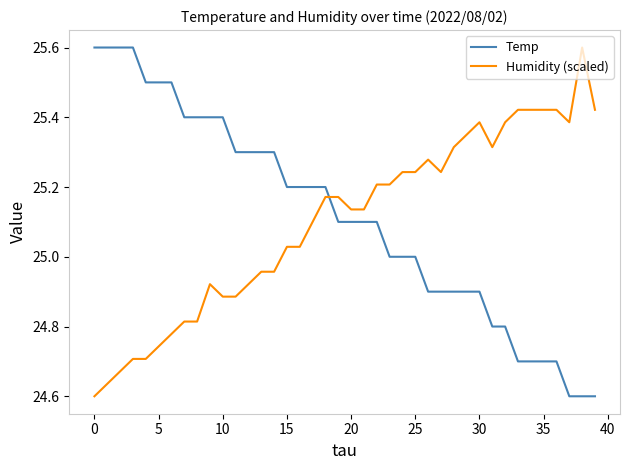

What is the difference between the maximum and minimum values in the Temp series?

1.0